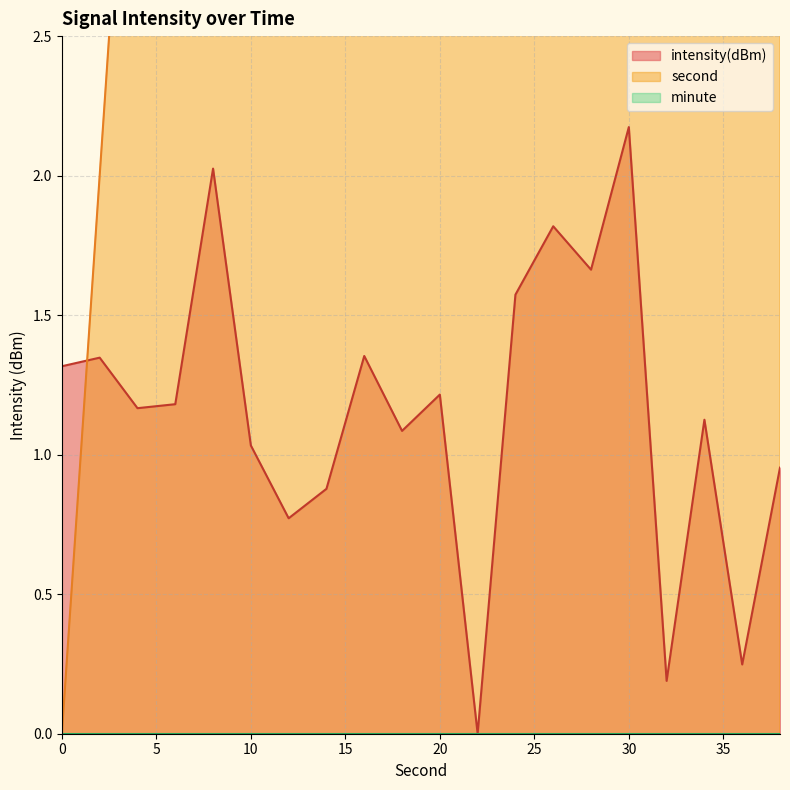

What is the approximate value of intensity(dBm) at 0?

1.3